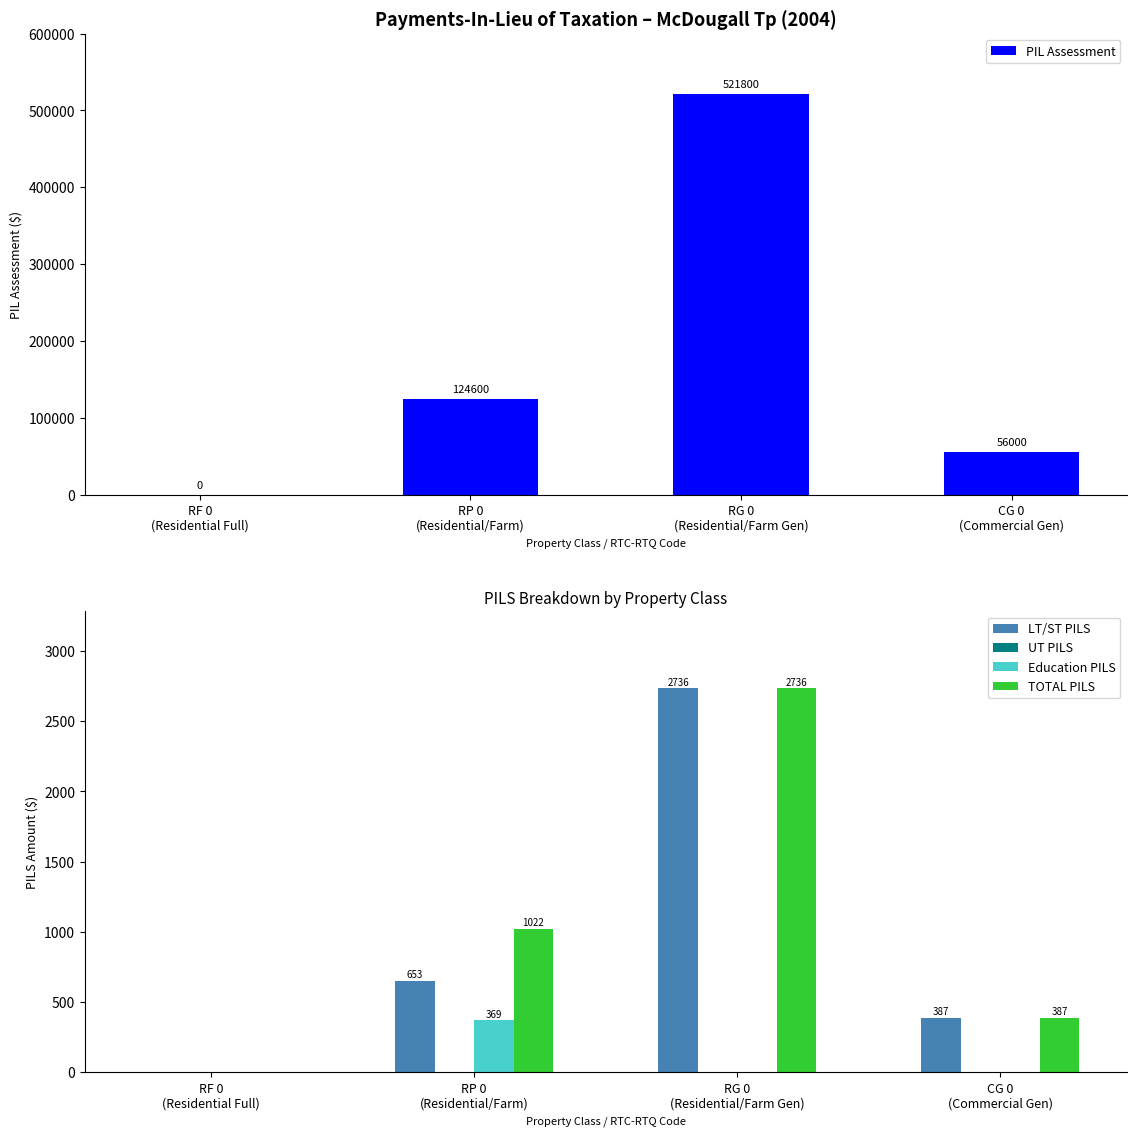

What is the difference between the highest and lowest values at CG 0
(Commercial Gen)?

56000